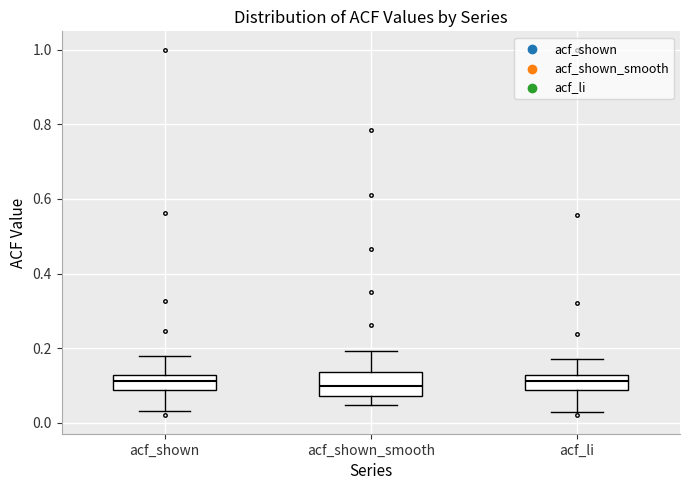

Comparing the boxes themselves (not the whiskers), which one is the tallest?

acf_shown_smooth